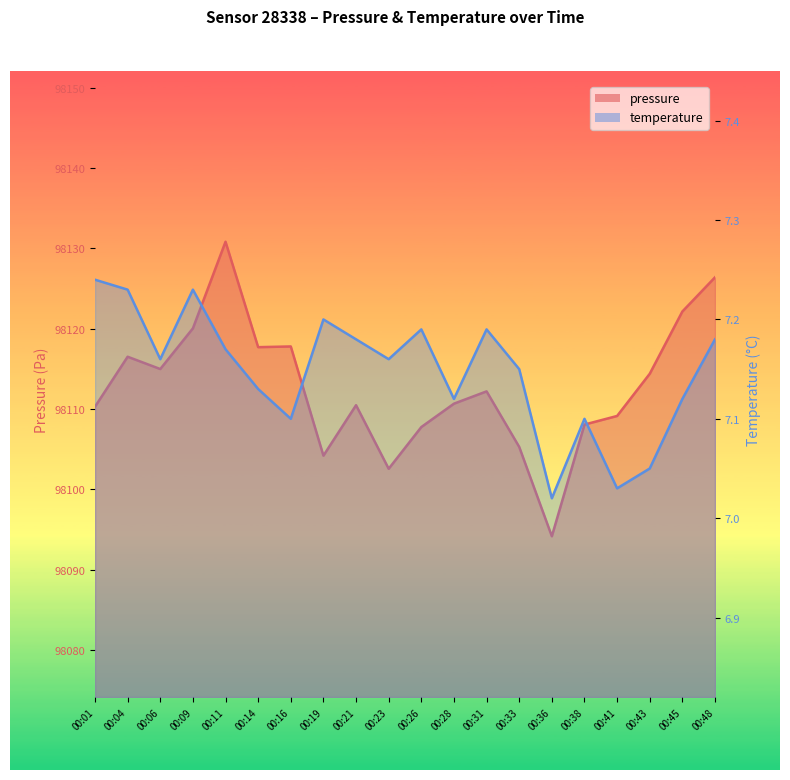

Which has a higher value, 00:23 or 00:43?

00:43